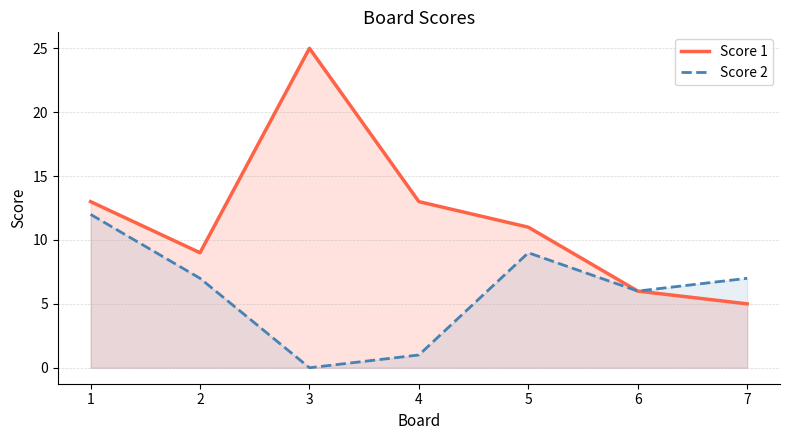

True or false: Score 2 and Score 1 cross at least once.

False